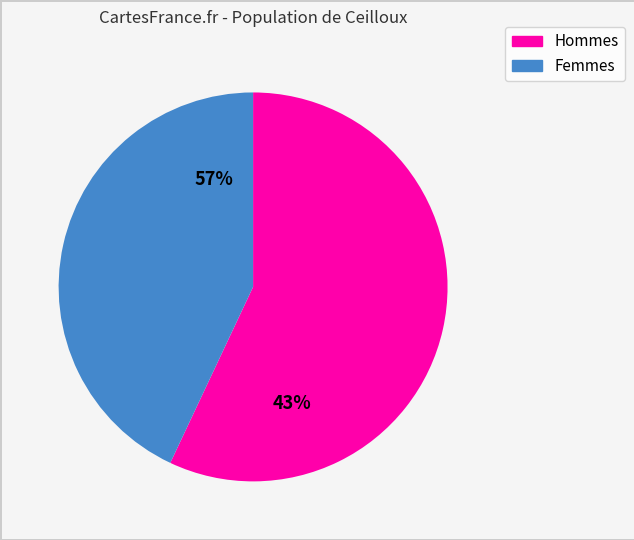

True or false: 5 accounts for 11% of the total.

False